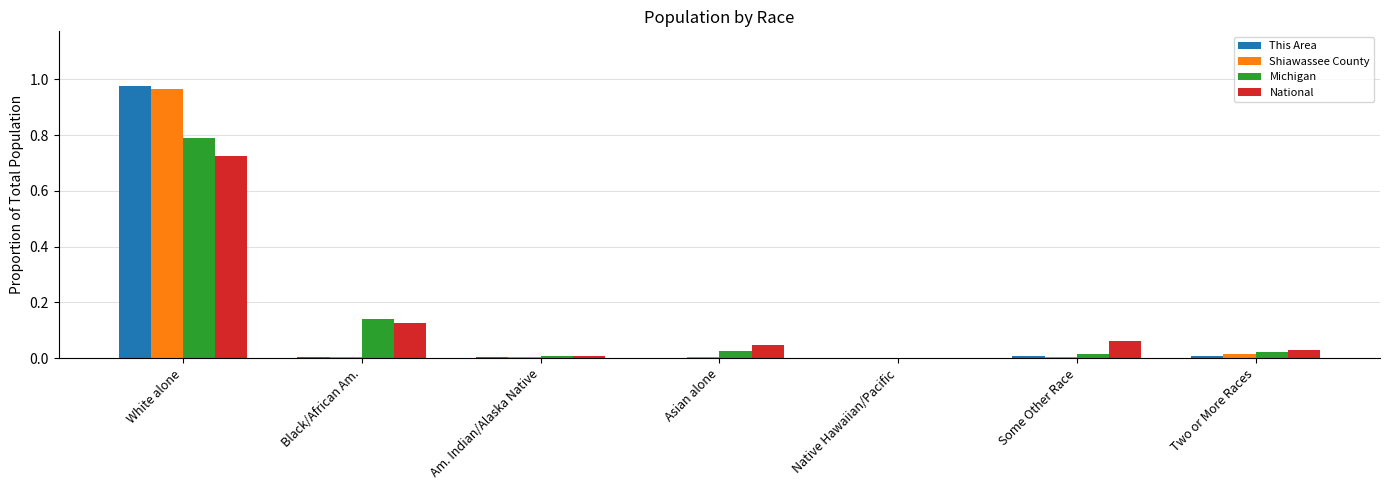

How many categories are shown in the chart?

7